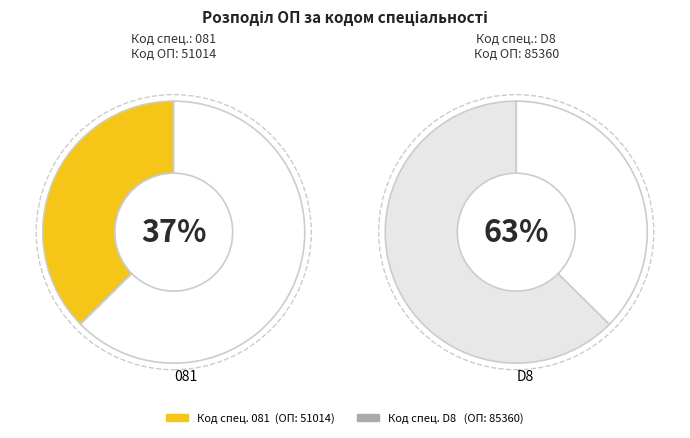

What is the largest slice in the pie chart?

D8